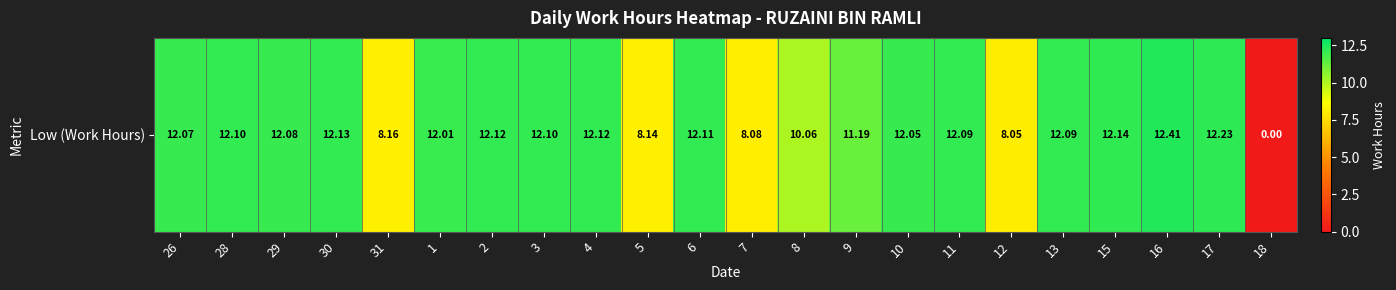

What is the greatest value displayed?

12.4